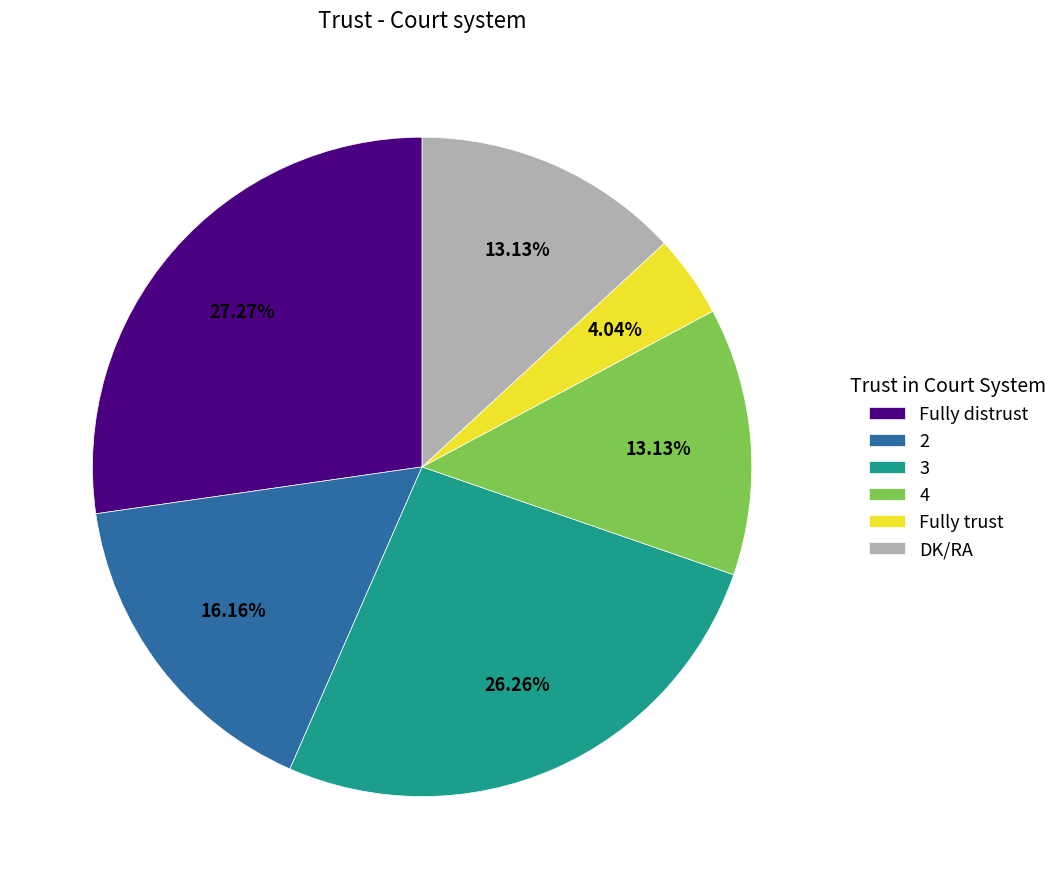

The 2 slice represents 16% of the pie. True or false?

True